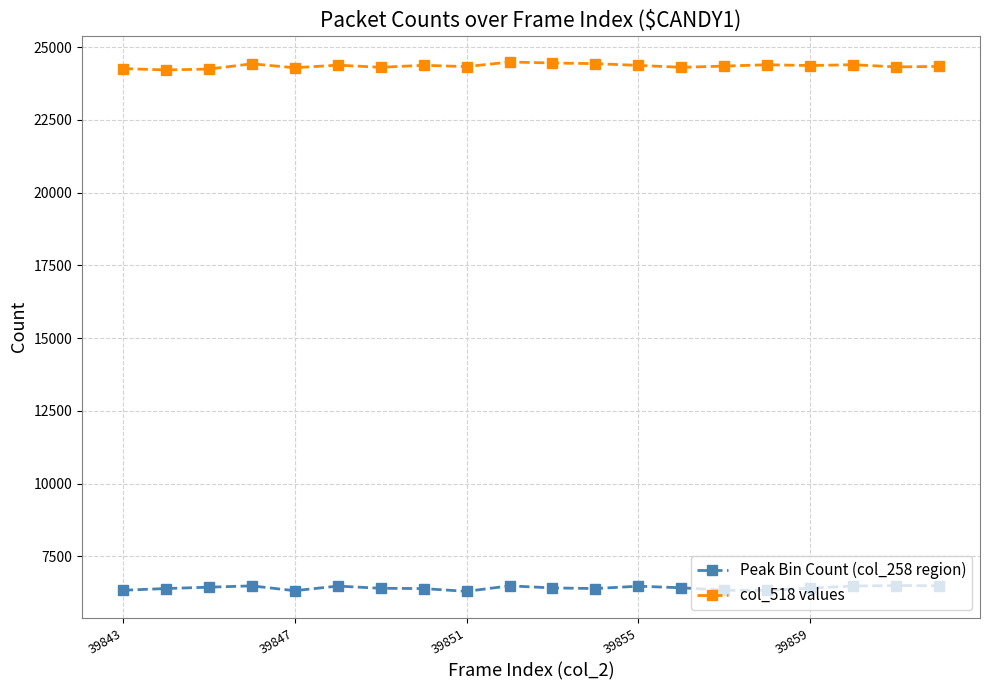

What are all the series names shown in the legend?

Peak Bin Count (col_258 region), col_518 values